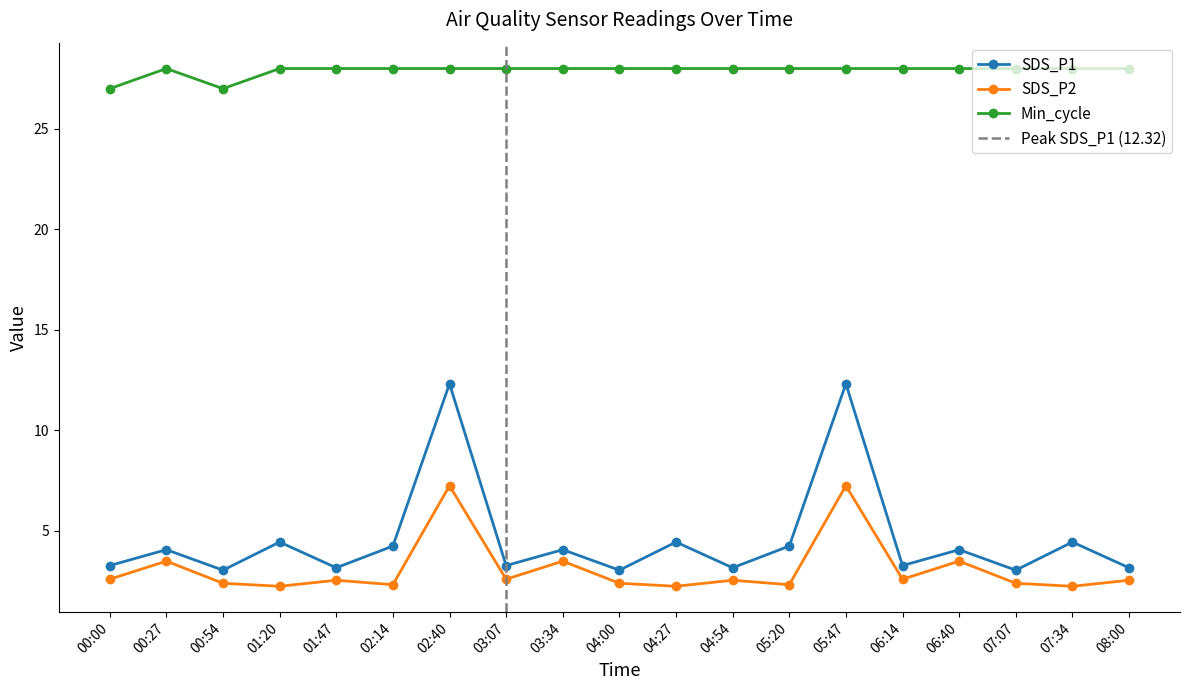

Does the chart display data point markers on the line(s)?

Yes